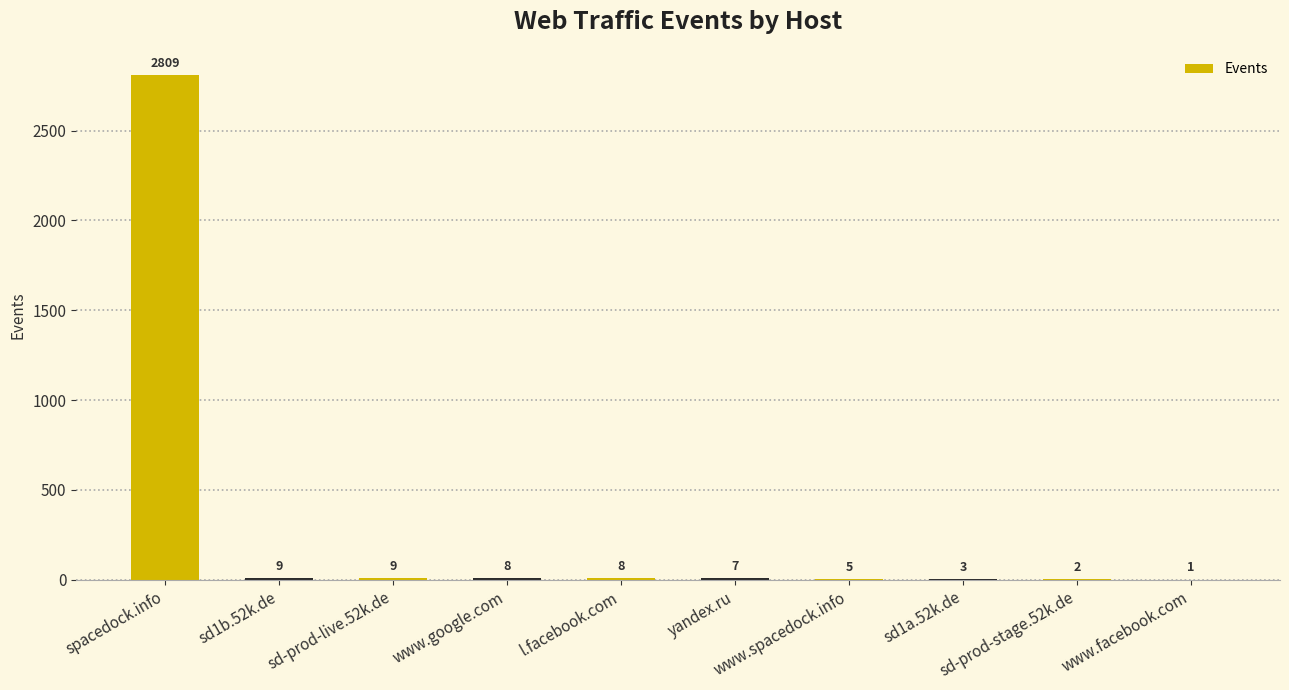

Reading left to right, extract all data points from this chart.

spacedock.info=2809	sd1b.52k.de=9	sd-prod-live.52k.de=9	www.google.com=8	l.facebook.com=8	yandex.ru=7	www.spacedock.info=5	sd1a.52k.de=3	sd-prod-stage.52k.de=2	www.facebook.com=1